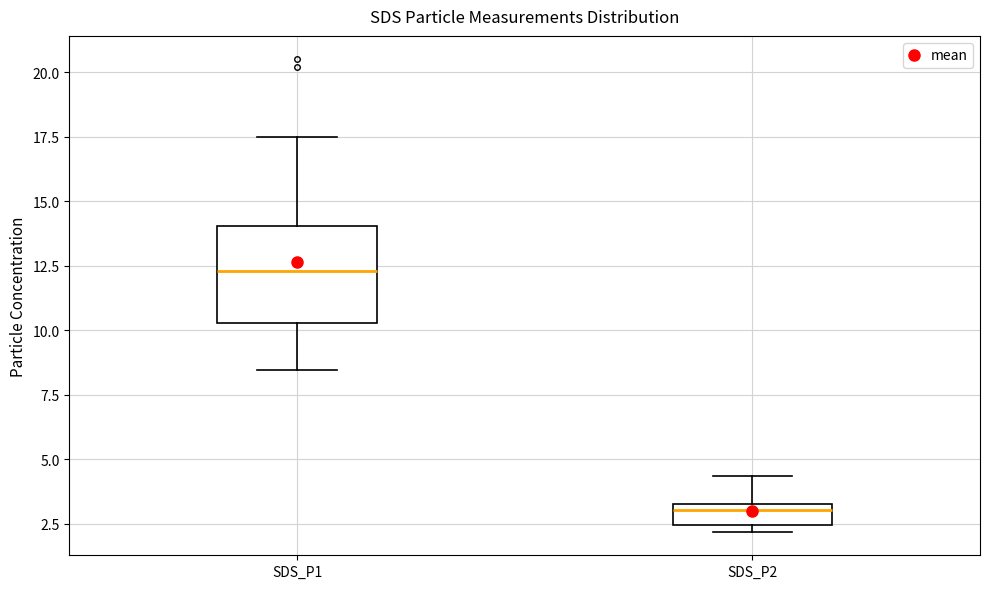

Where is the lower edge of the box for SDS_P2 on the y-axis? The values are not printed on the chart, so give them approximately, as read against the axis.

2.5